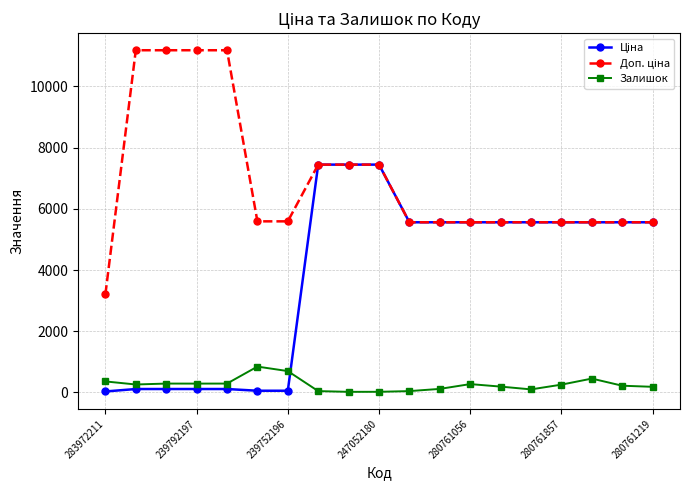

What is the value of the Залишок point at the 17th from the left?

453.0